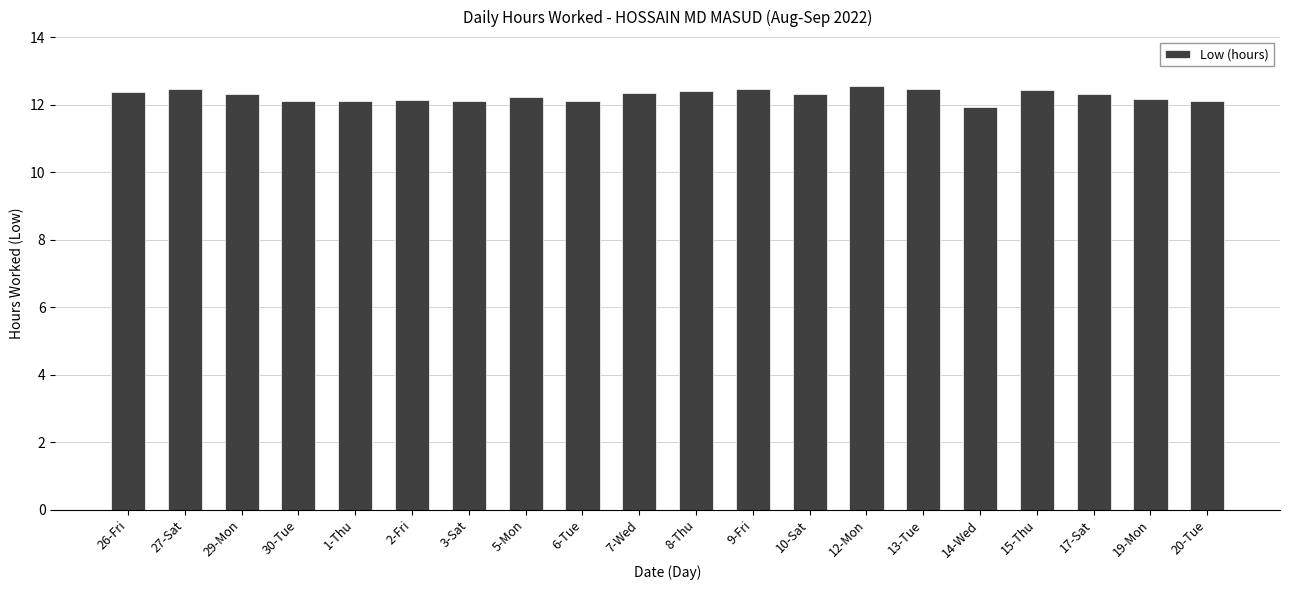

What is the label of the 5th bar from the right?

14-Wed